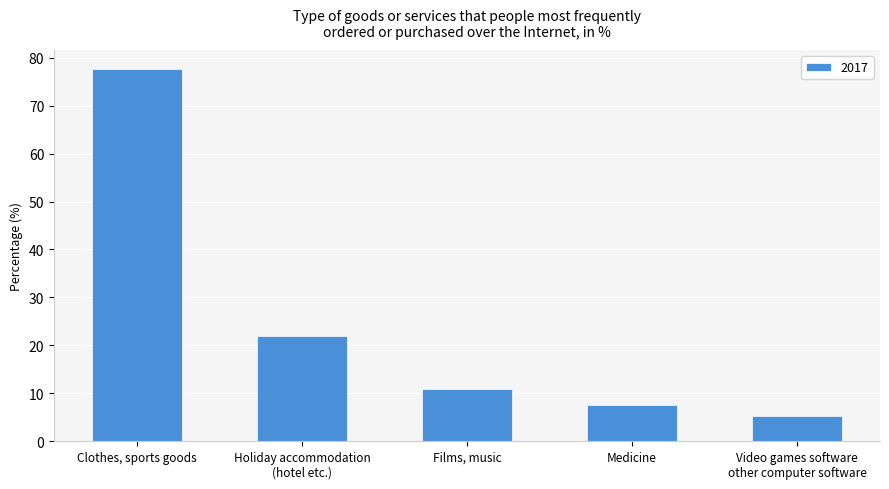

List the labels in order of value, smallest first.

Video games software
other computer software, Medicine, Films, music, Holiday accommodation
(hotel etc.), Clothes, sports goods